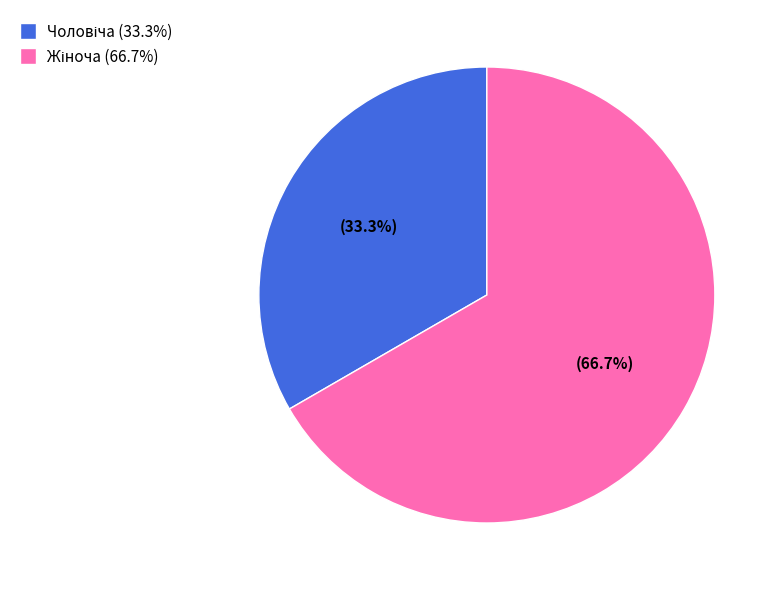

Is there a majority slice in this chart?

Yes